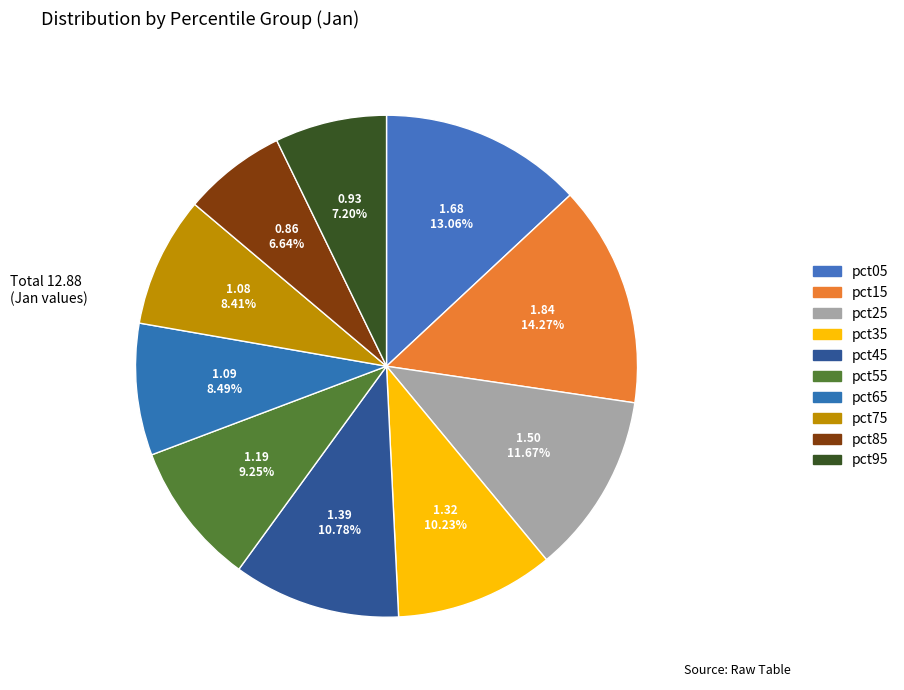

To the nearest percent, what is the difference between the pct65 and pct25 slice percentages?

3%